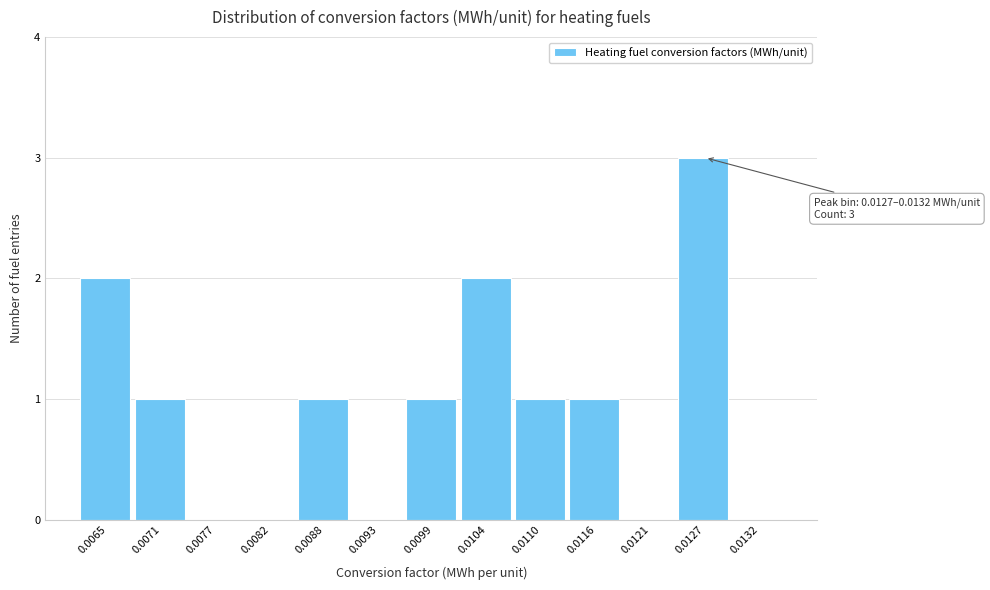

Reading left to right, extract all data points from this chart.

0.0065=2	0.0071=1	0.0077=0	0.0082=0	0.0088=1	0.0093=0	0.0099=1	0.0104=2	0.0110=1	0.0116=1	0.0121=0	0.0127=3	0.0132=0